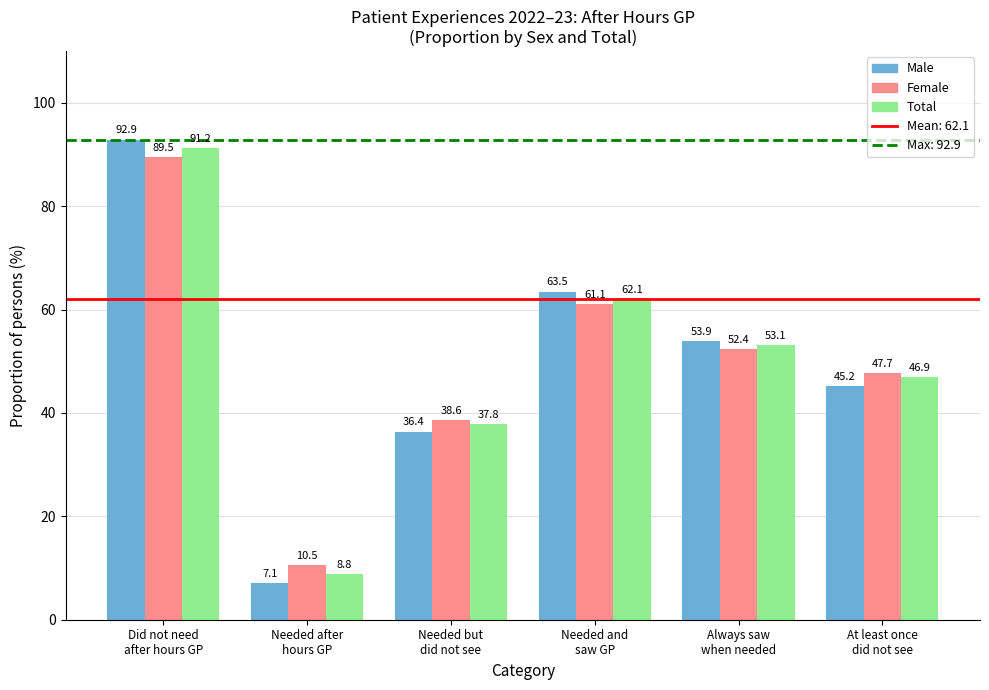

Which label corresponds to the smallest value in the chart?

Needed after
hours GP